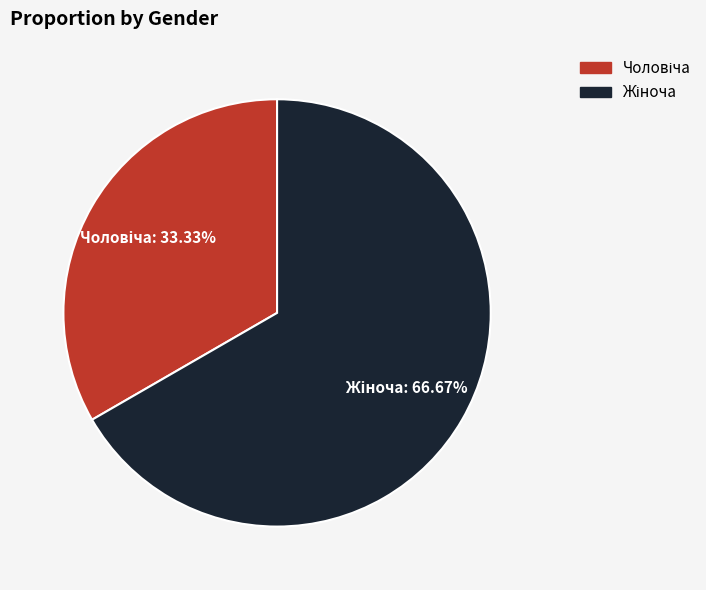

Which category has the biggest portion of the pie?

Жіноча